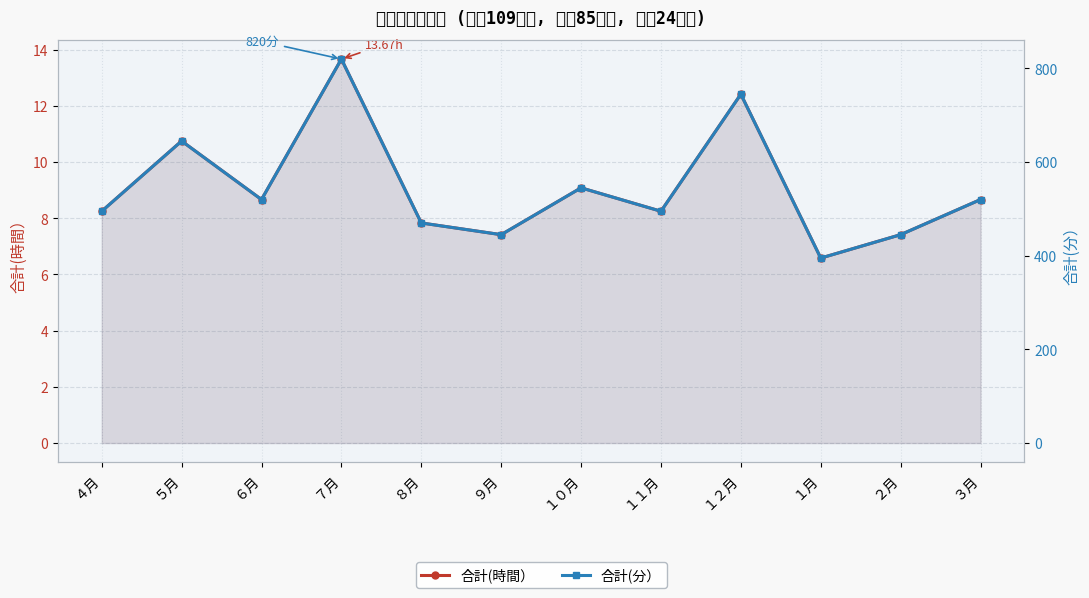

What is the value of the 合計(時間） point at the 4th from the left?

13.7